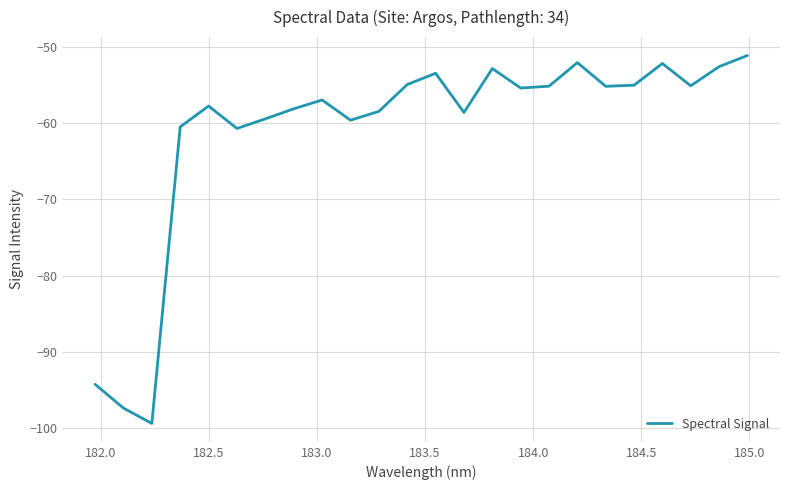

What is the smallest value displayed?

-99.4